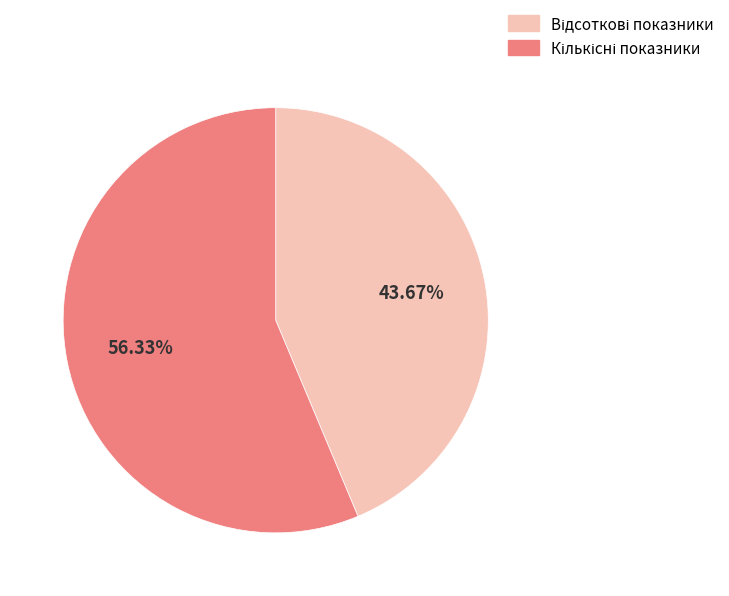

Count the number of slices in the pie.

2